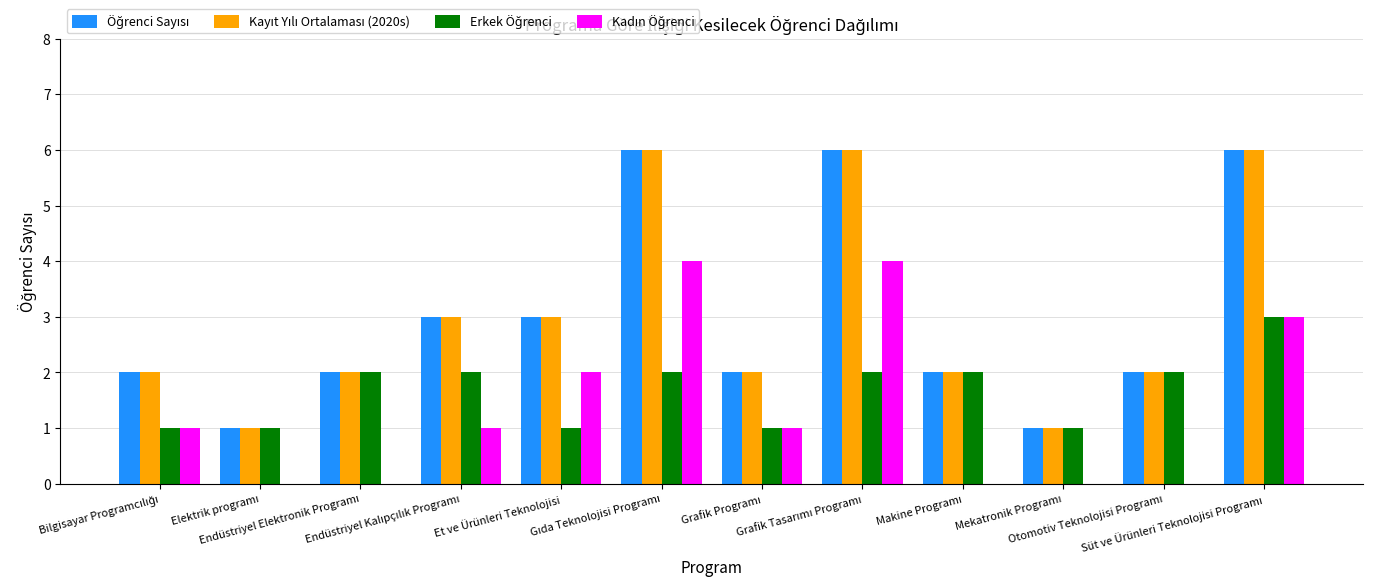

What is the greatest value displayed?

6